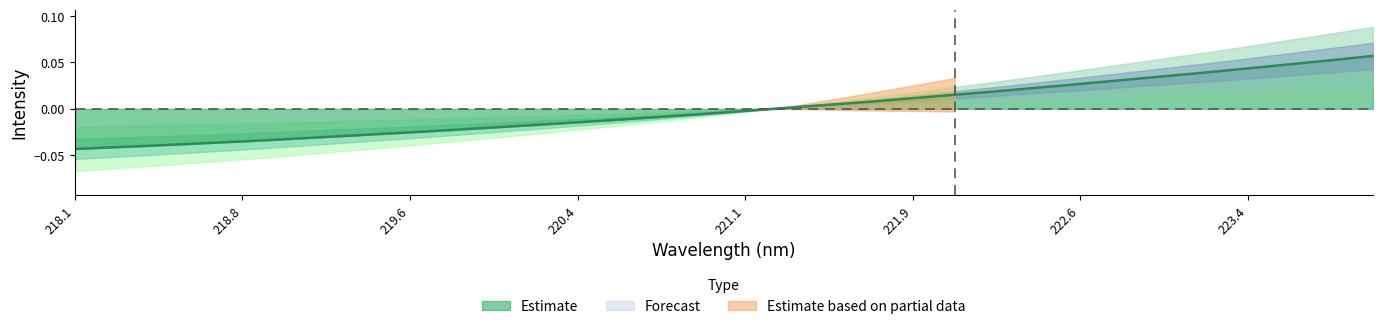

Is it true that the value at 223.5987 is 0.0?

False